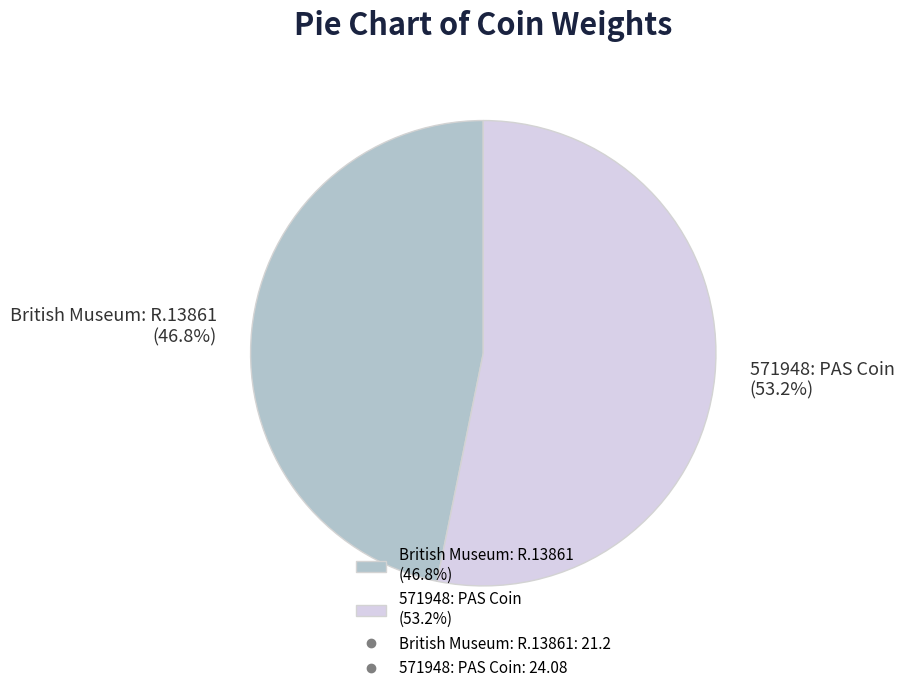

Is it true that British Museum: R.13861 is 47% of the pie?

True